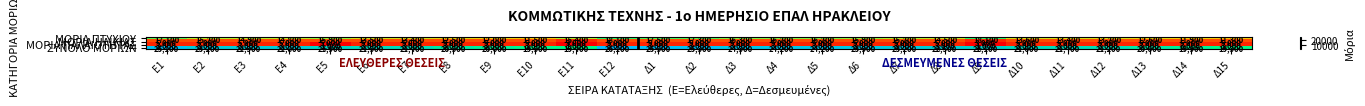

At which label is ΜΟΡΙΑ ΠΤΥΧΙΟΥ closest to 14700?

Ε4